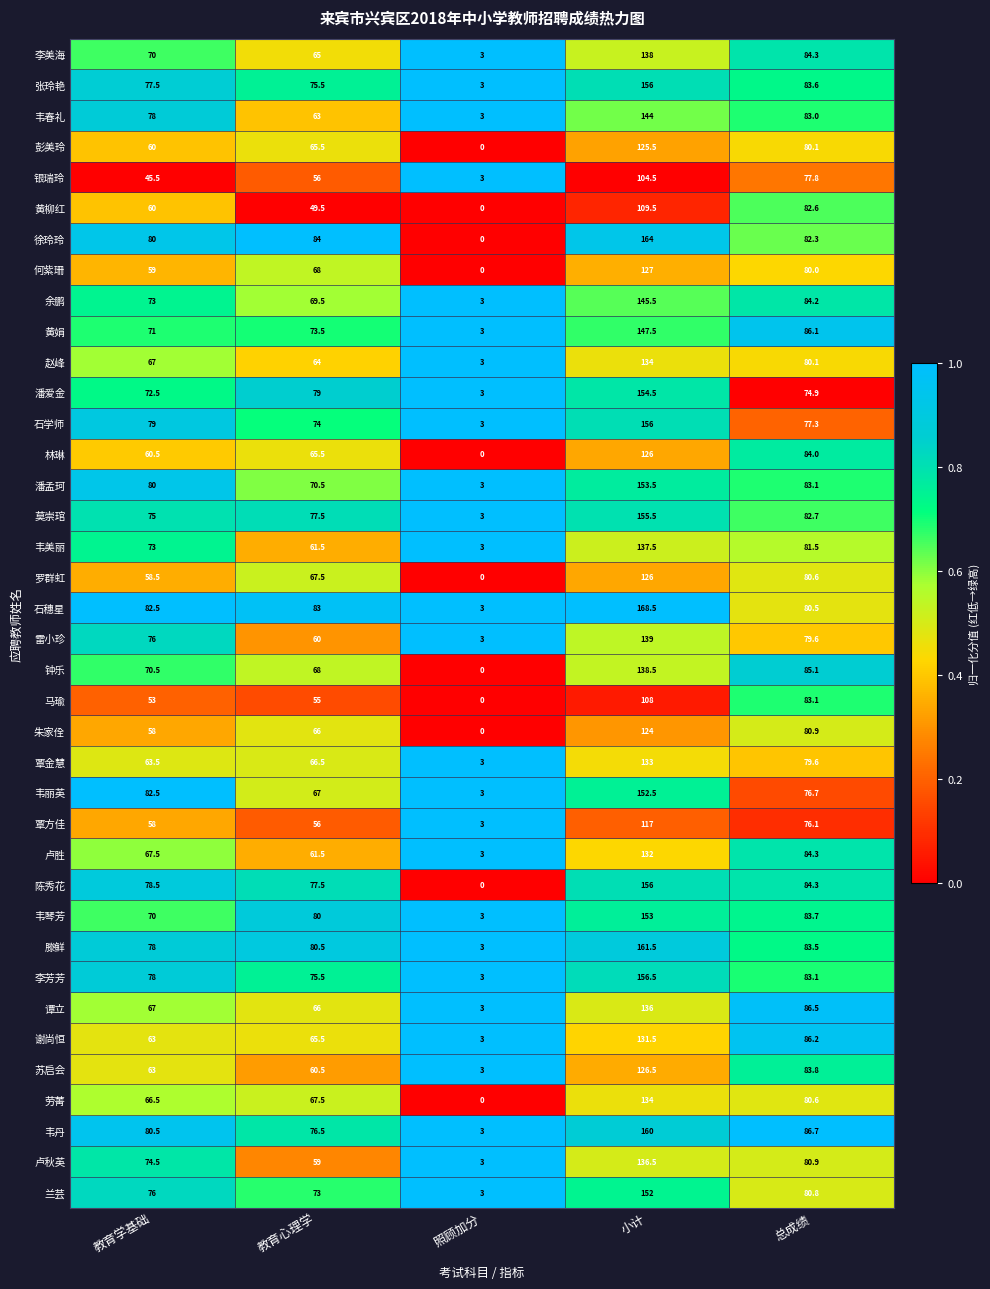

What is the approximate value of 银瑞玲 at 照顾加分?

3.0